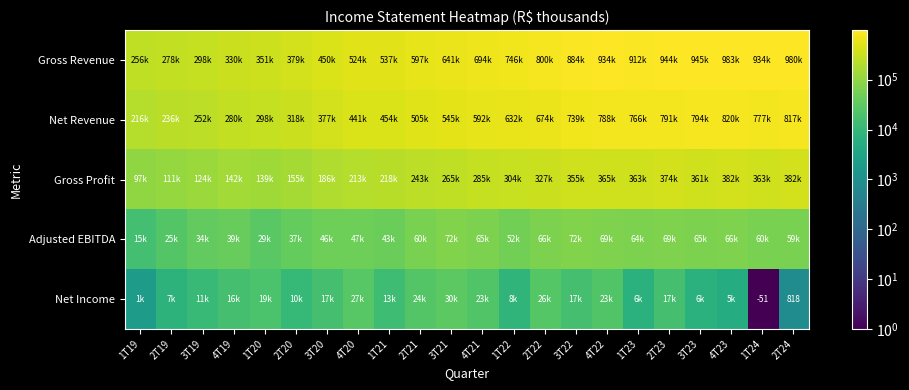

What value does the Adjusted EBITDA series have at 4T22?

69183.0